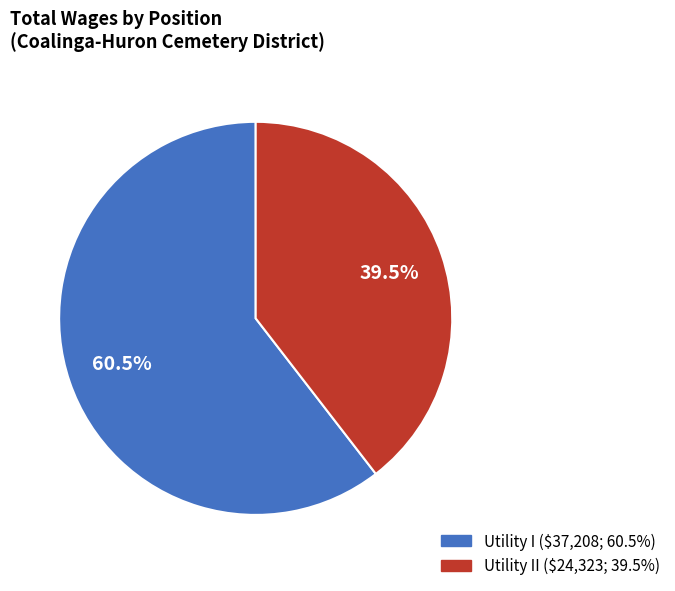

Which category has the smallest portion of the pie?

Utility II ($24,323; 39.5%)